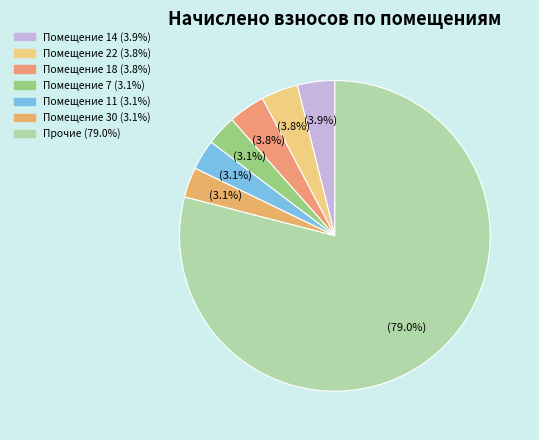

How many segments does this pie chart have?

7